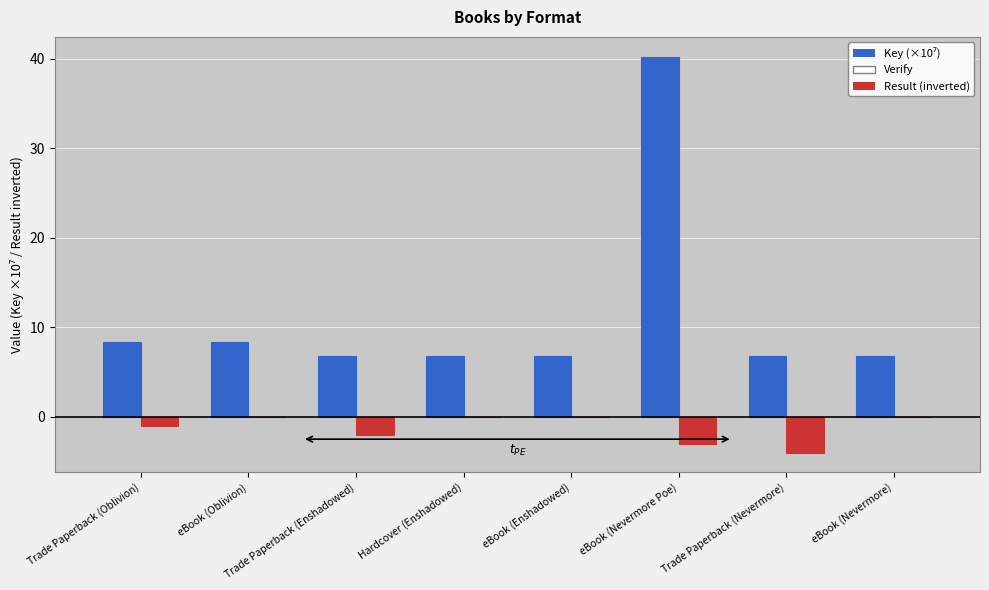

What is the total value across all series at Hardcover (Enshadowed)?

6.7